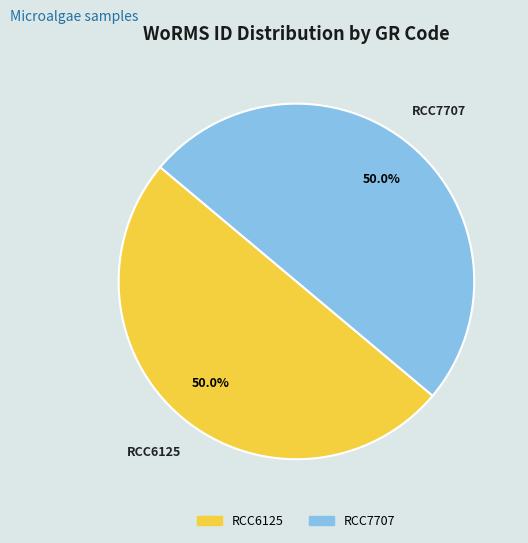

The RCC6125 slice represents 40% of the pie. True or false?

False